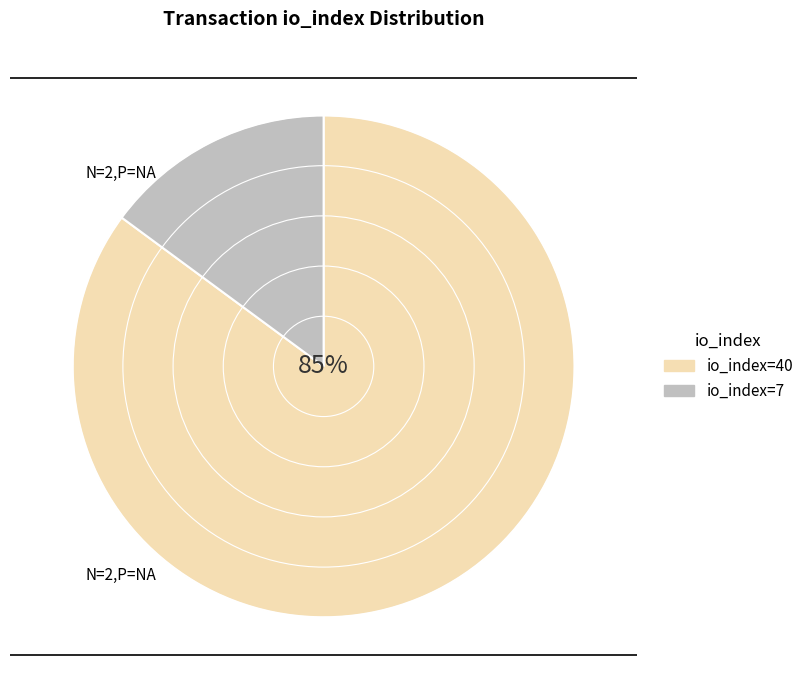

What percentage is the io_index=7 slice, to the nearest percent?

15%